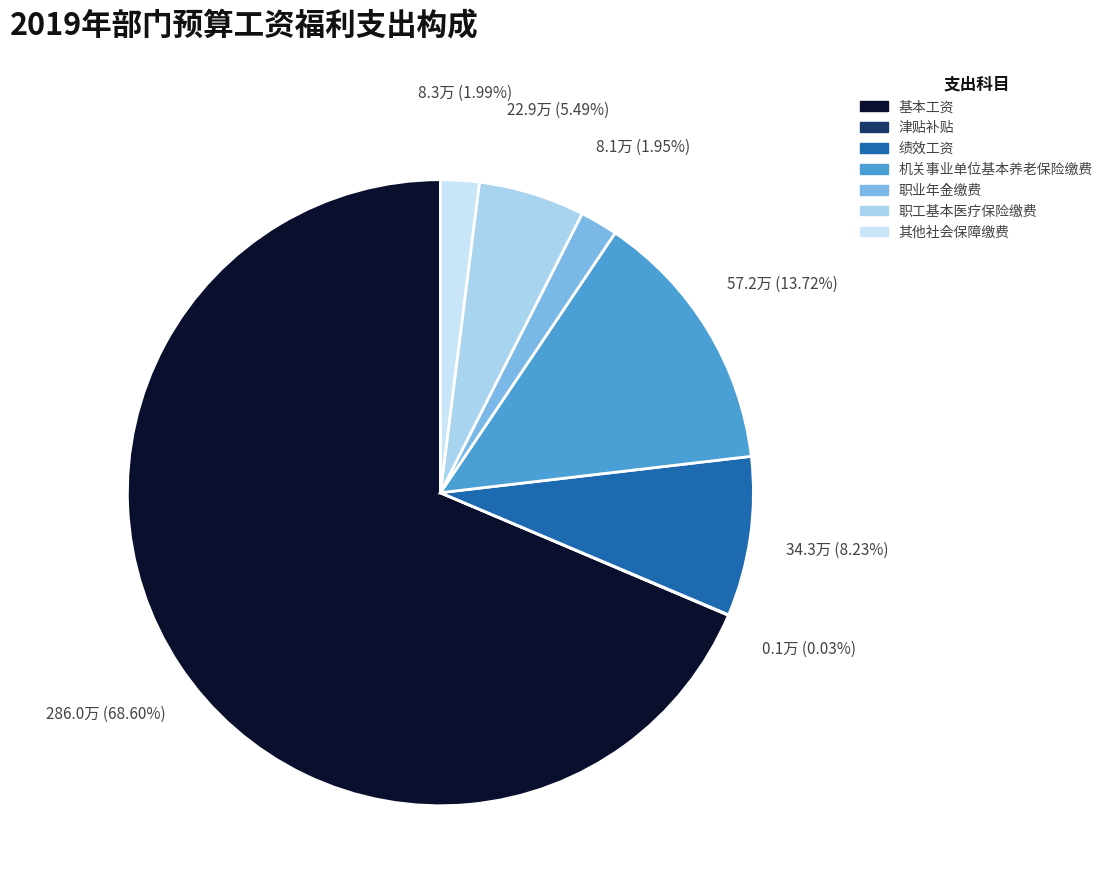

What portion of the pie excludes 绩效工资?

91.8%